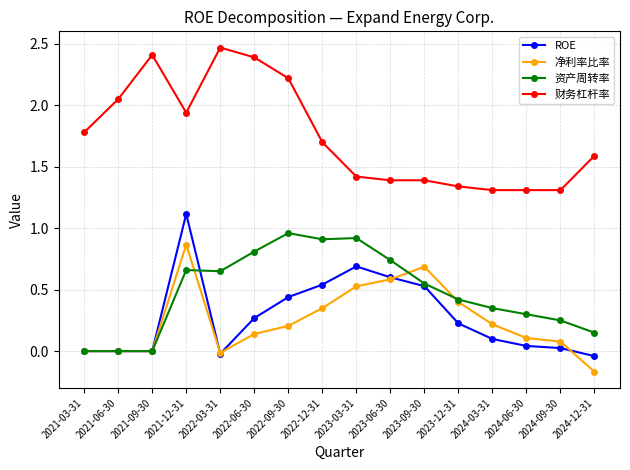

True or false: 净利率比率 and 财务杠杆率 intersect in this chart.

False